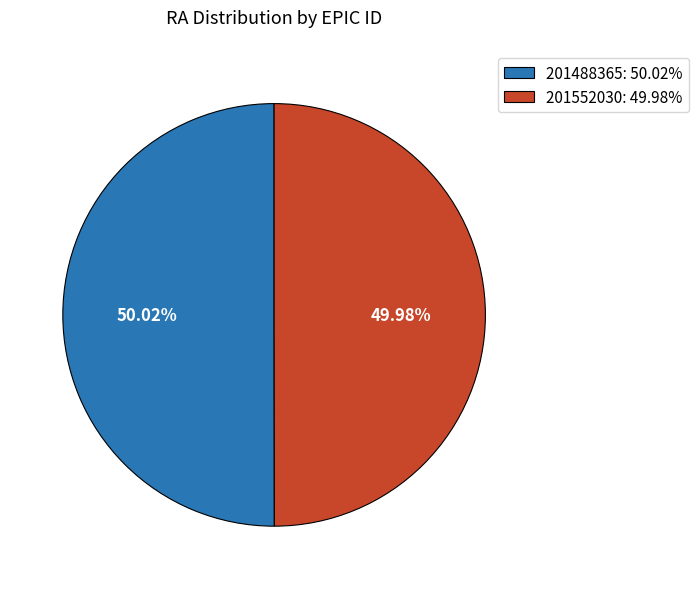

To the nearest percent, what percentage of the pie is 201488365?

50%